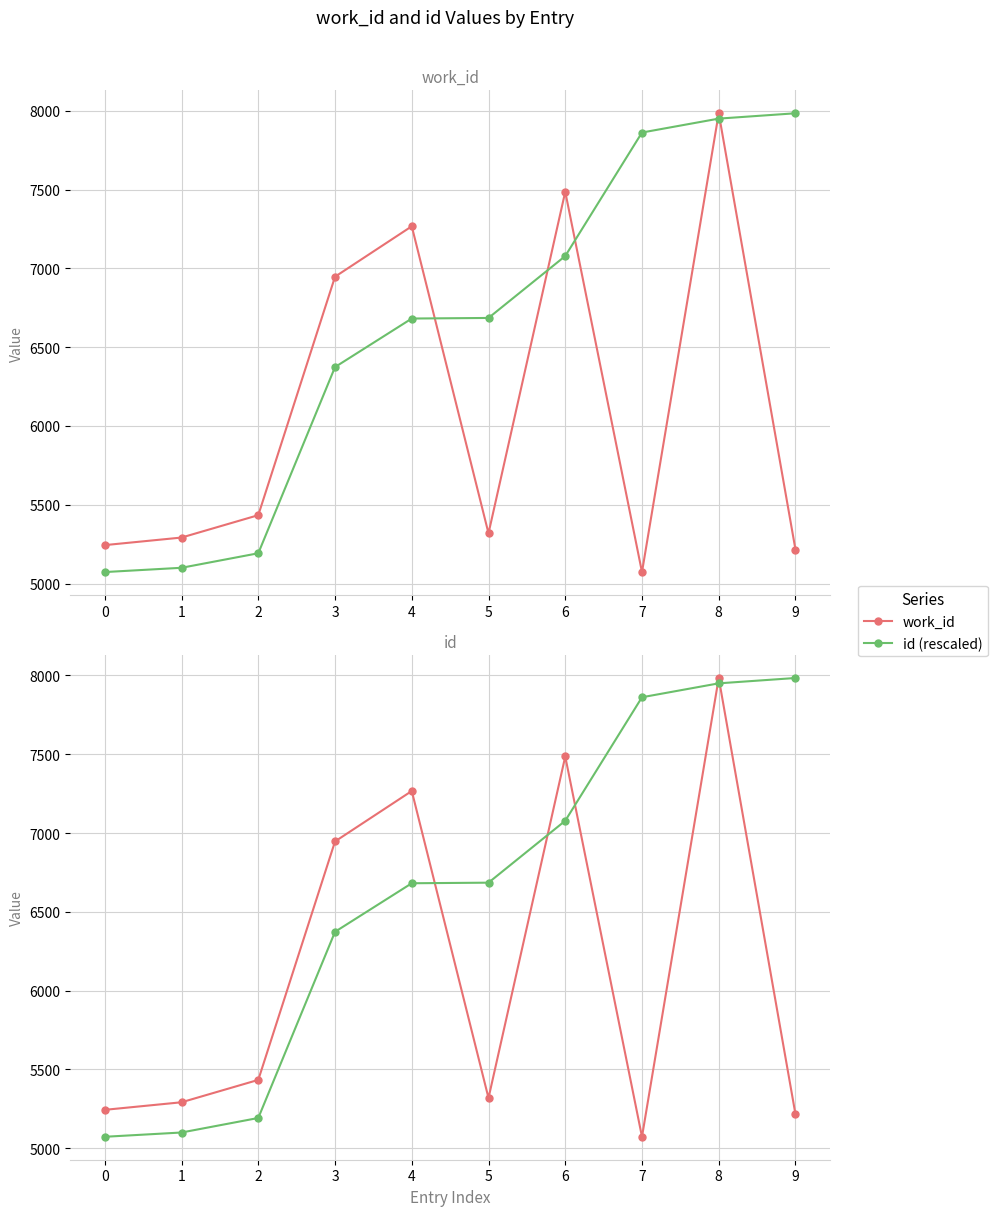

Is it true that id (rescaled) equals 12704.8 at 9?

False